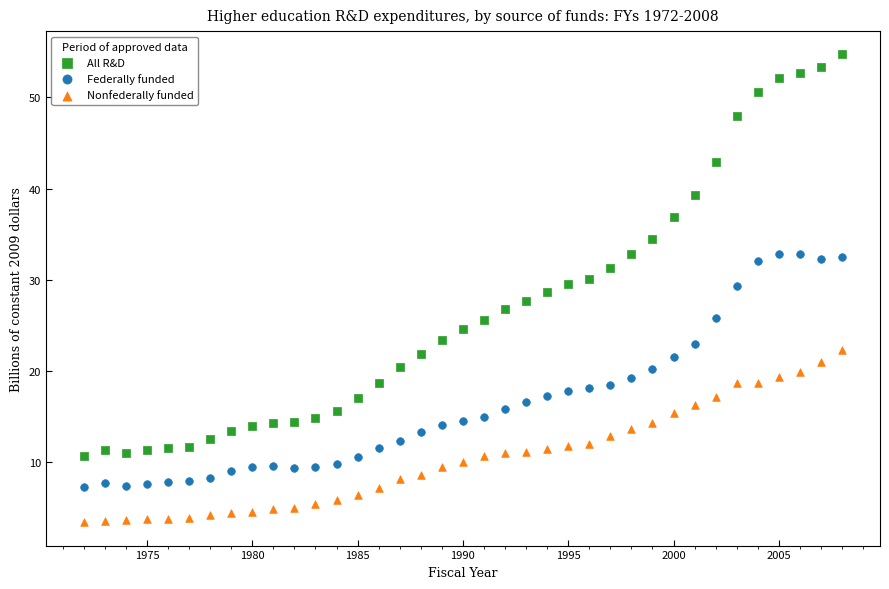

Across all data points, what is the range of X values (max minus min)?

36.0